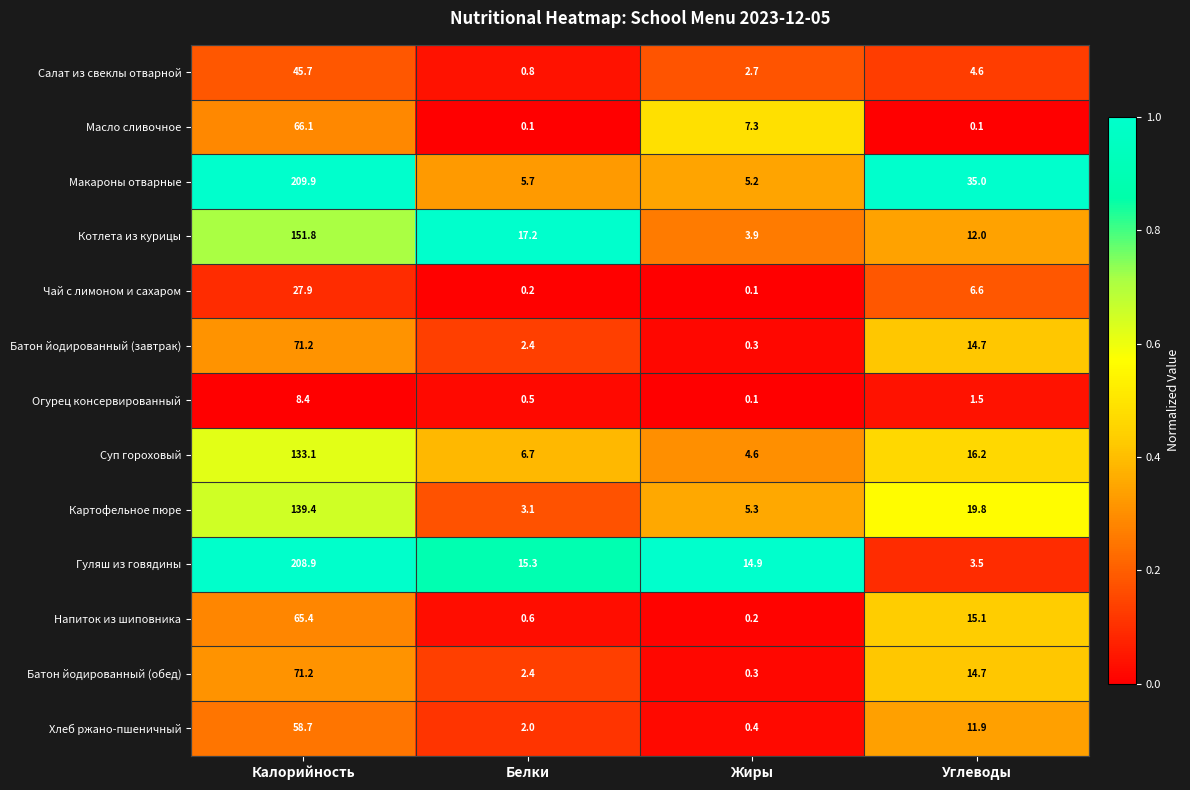

Rank the categories by Огурец консервированный value from lowest to highest.

Жиры, Белки, Углеводы, Калорийность